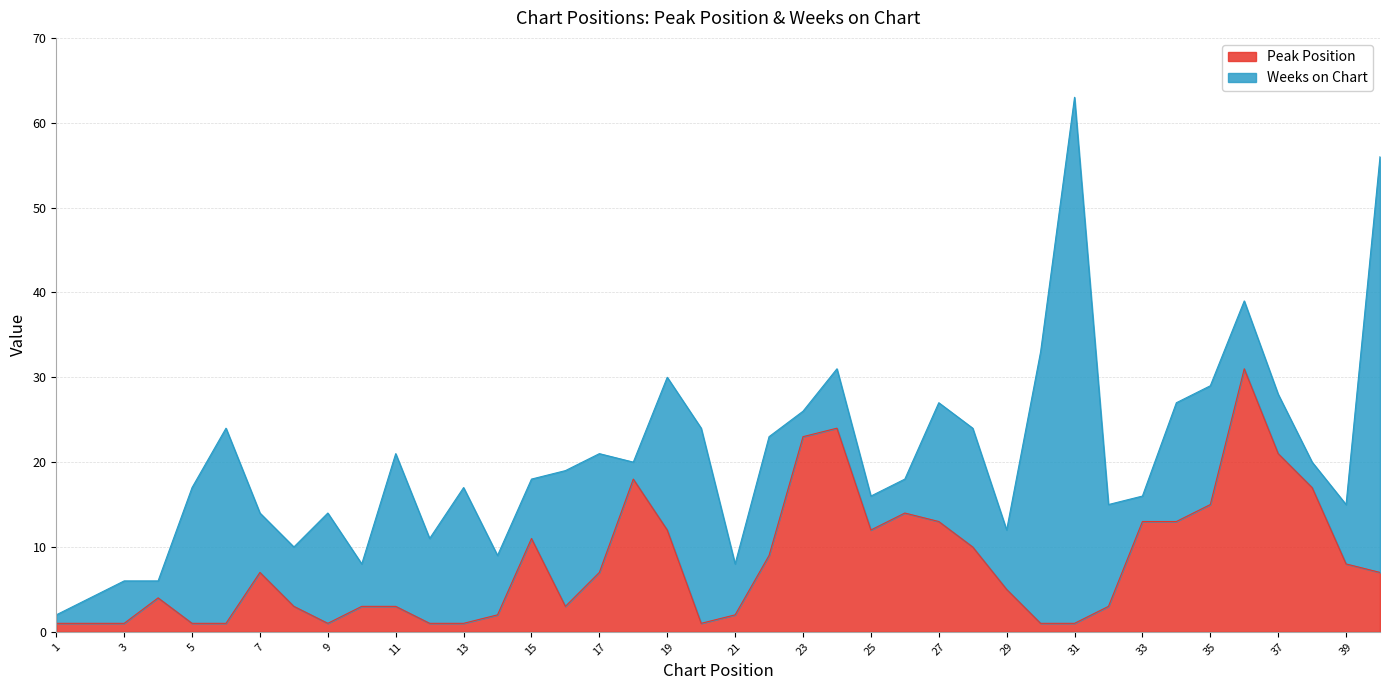

The chart shows a value of 6 at 27. True or false?

False